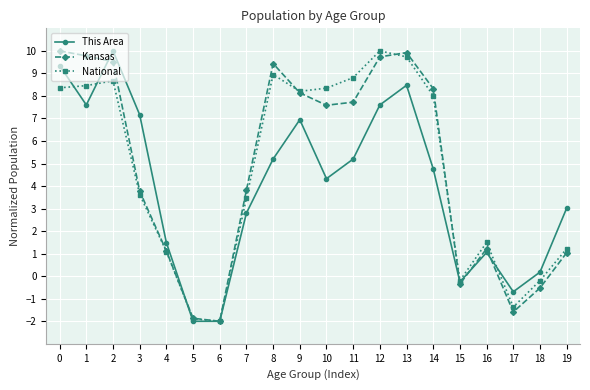

What is the average value of the National series?

4.6